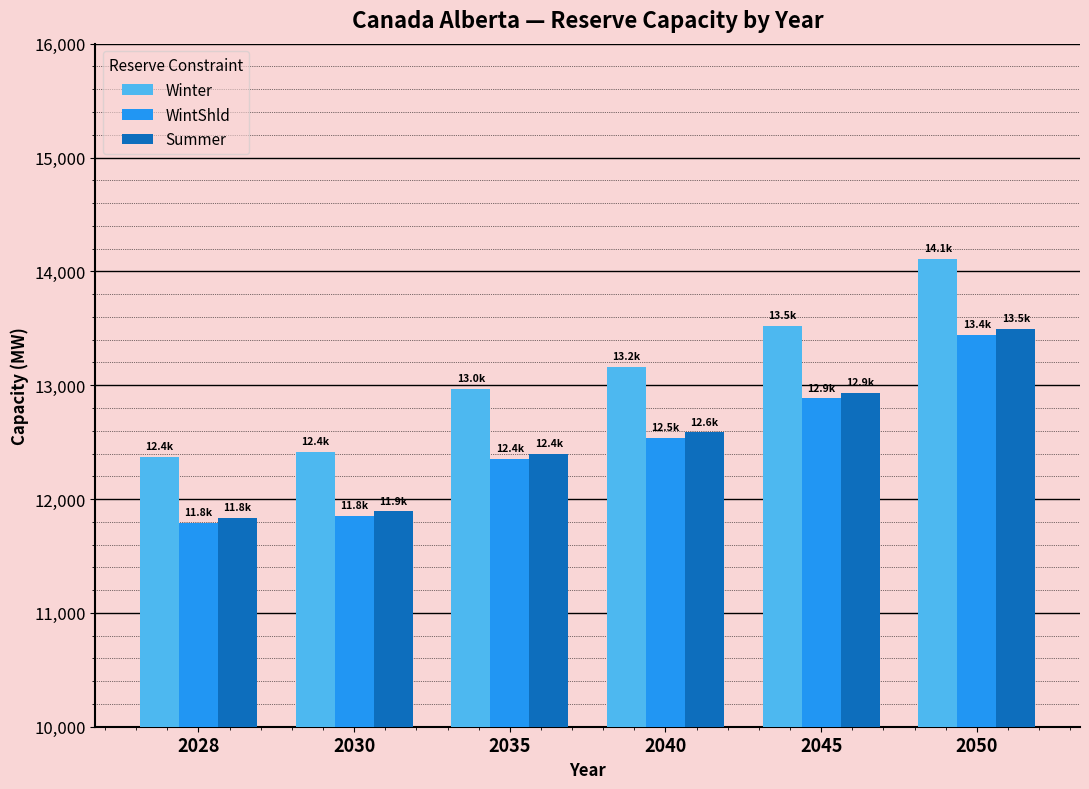

What value does the Summer series have at 2045?

12933.4